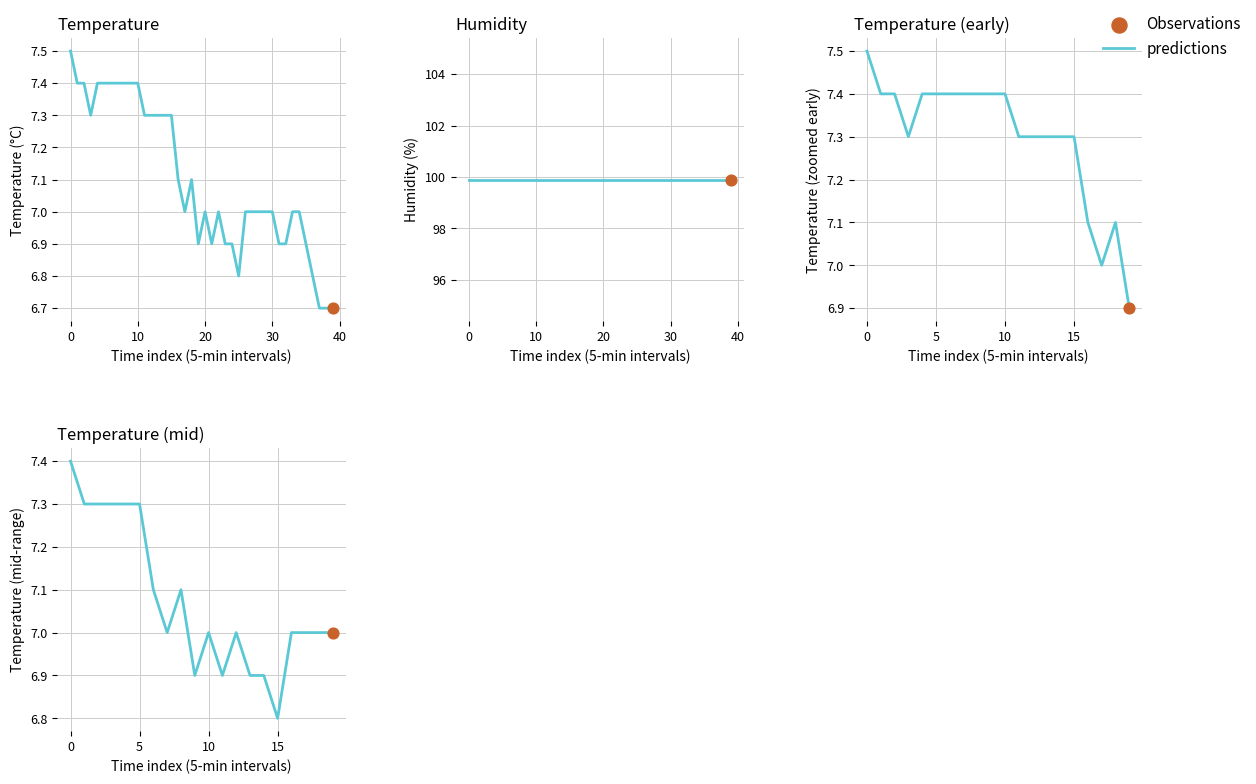

Approximately how many times larger is the value at 9 compared to 50?

1.0